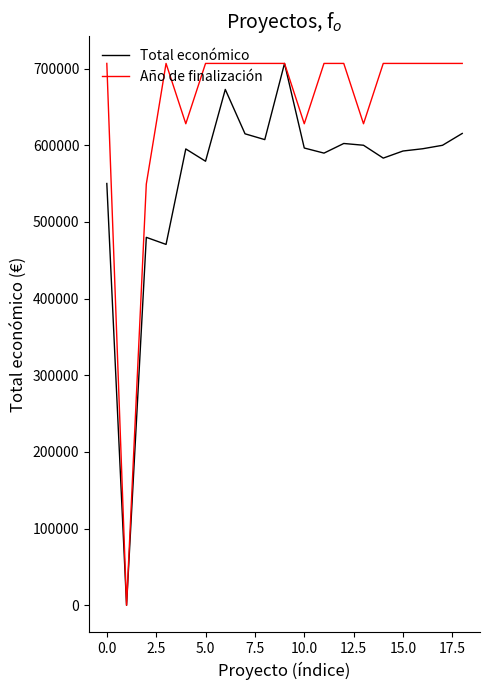

What is the average value of the Año de finalización series?

648798.7